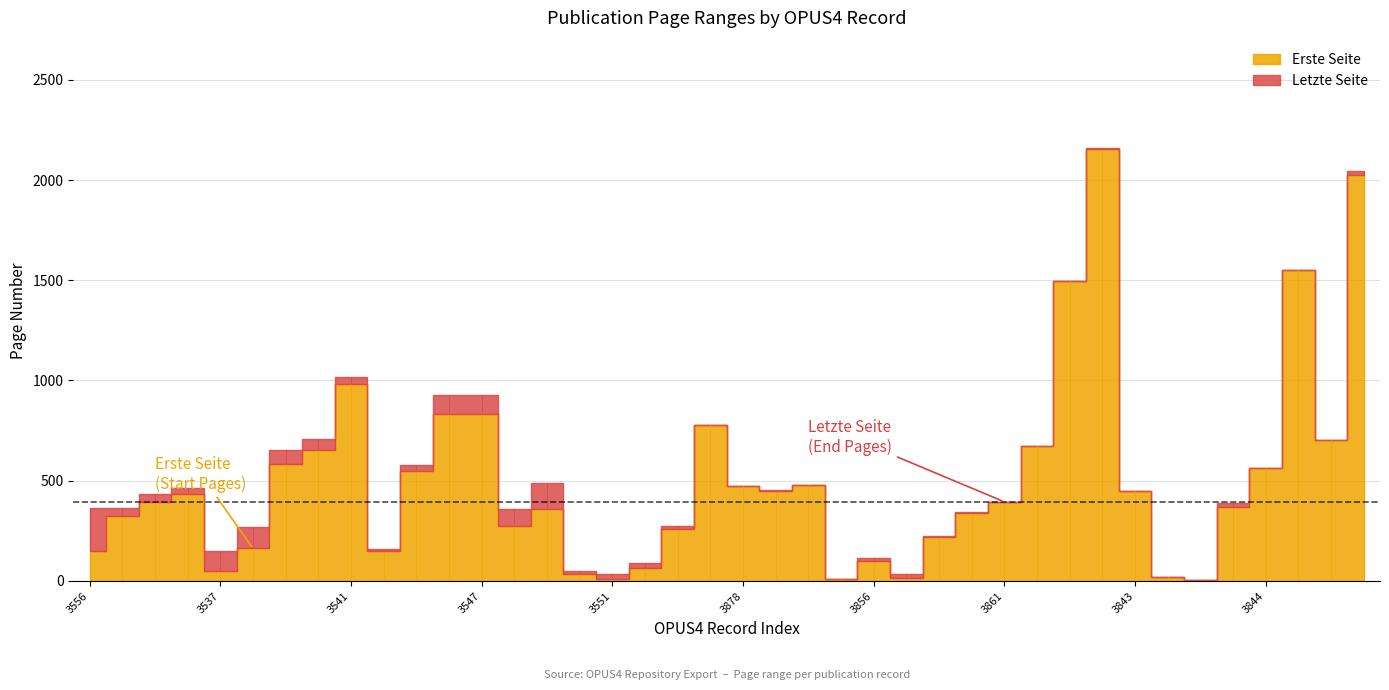

The Letzte Seite series shows 247 at 3544. True or false?

False